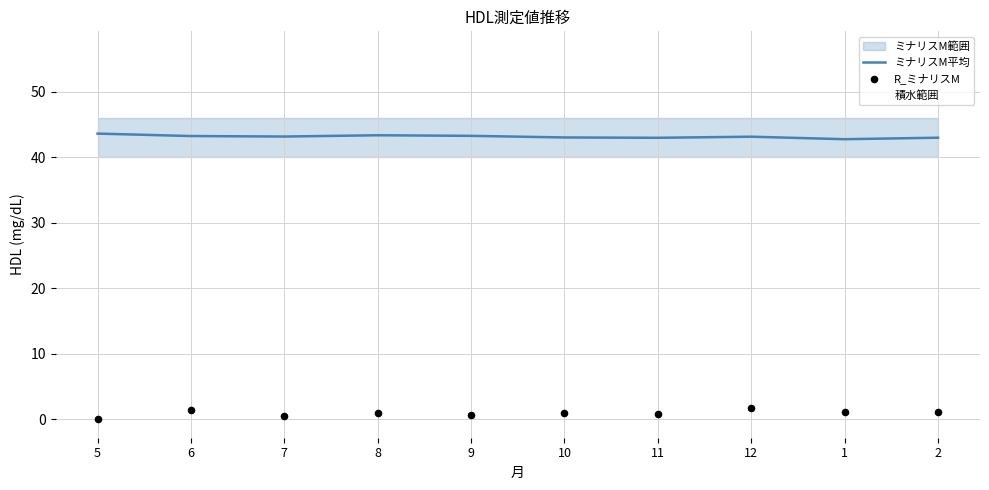

What is the total value across all series at 5?

43.6